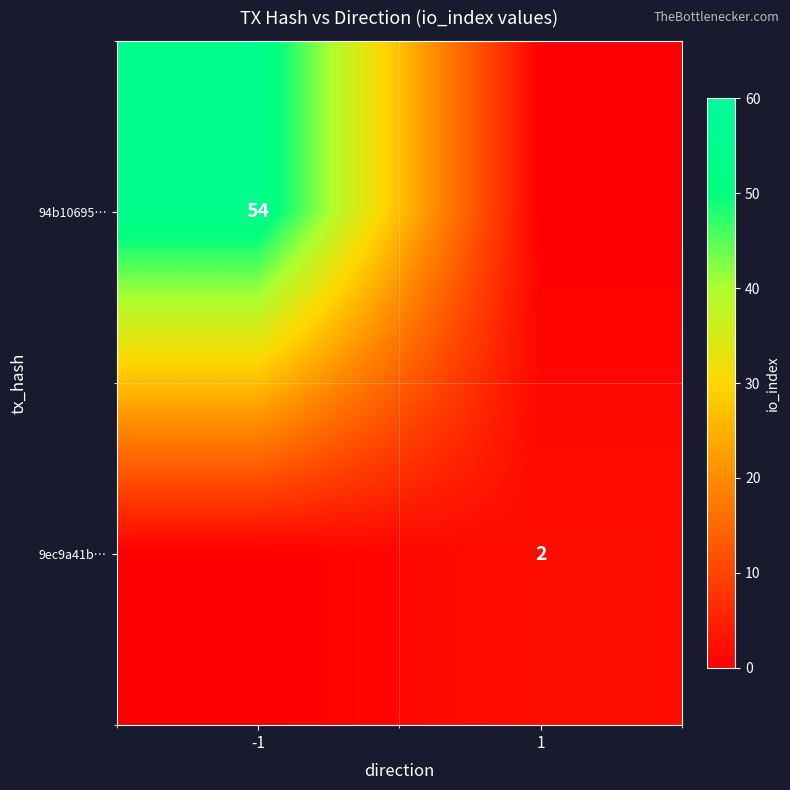

How many categories are shown in the chart?

2